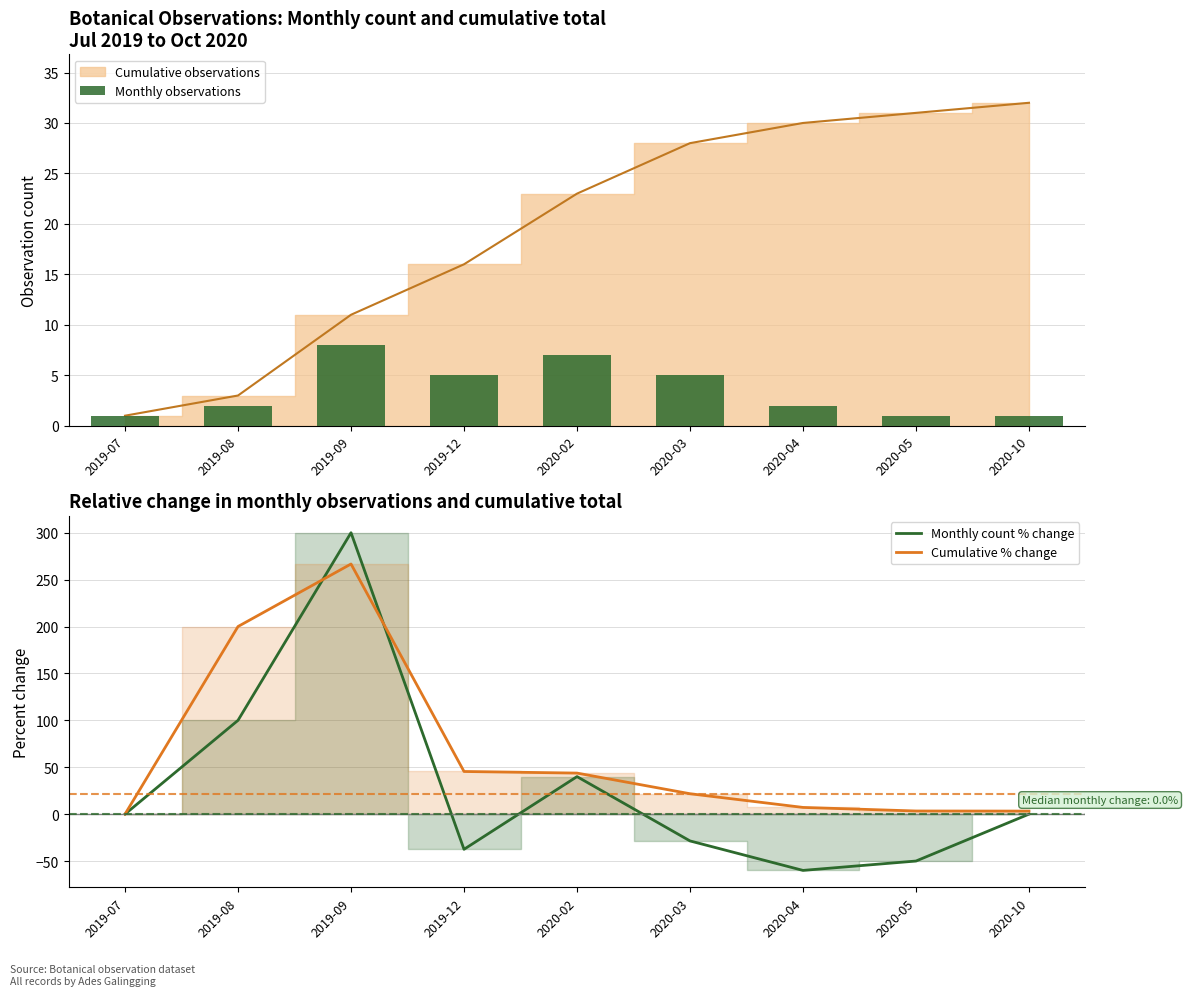

Which has a higher value, 2020-03 or 2019-08?

2020-03